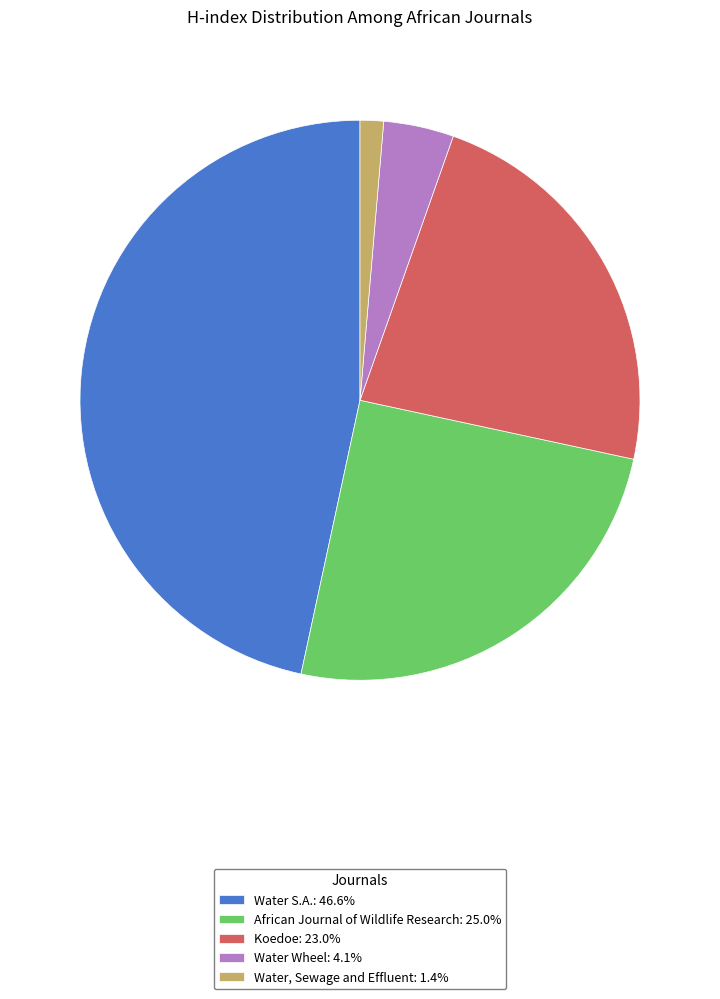

Which slice is the largest?

Water S.A.